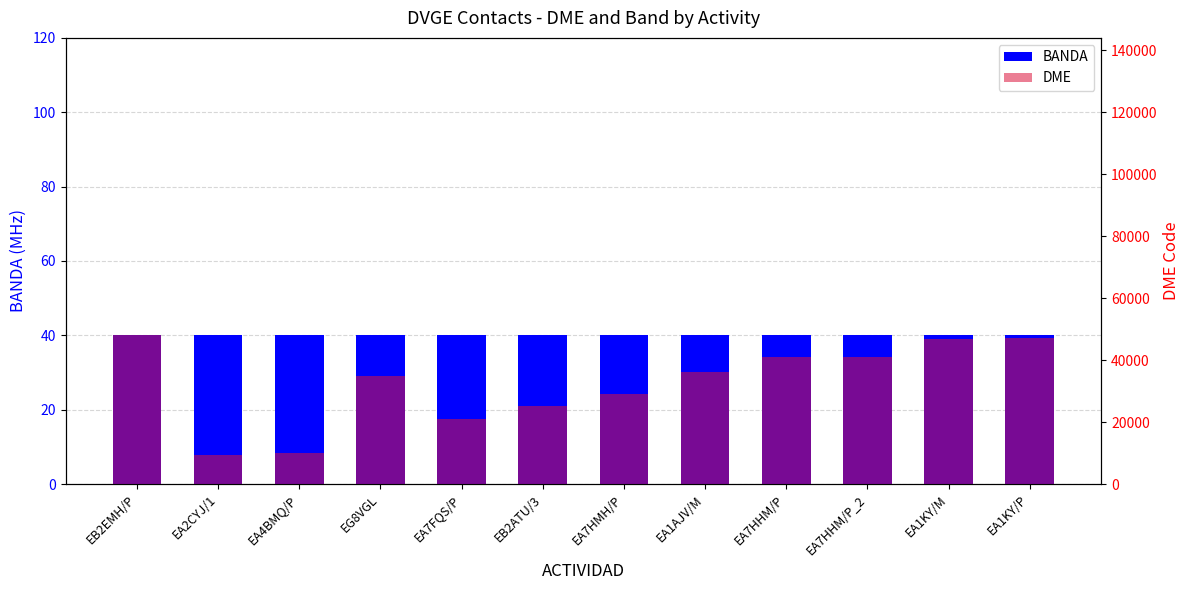

The BANDA series shows 63 at EB2ATU/3. True or false?

False